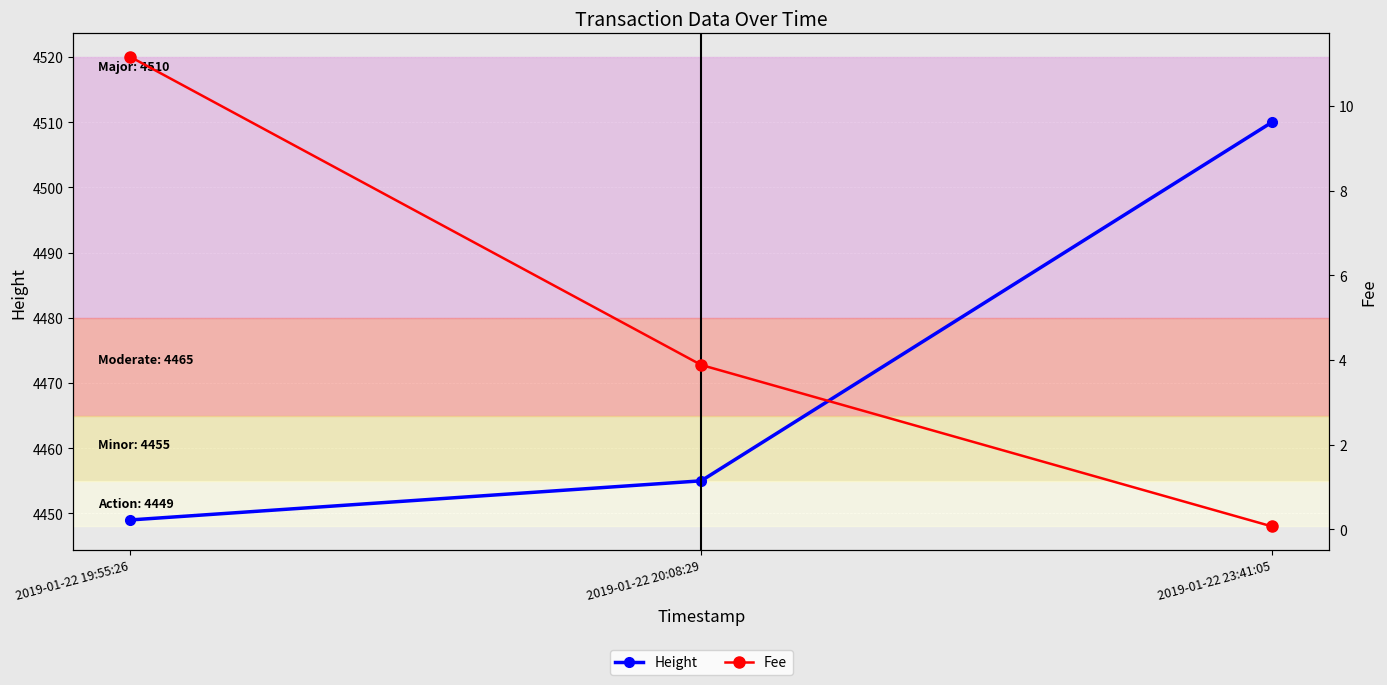

Does the chart display data point markers on the line(s)?

Yes